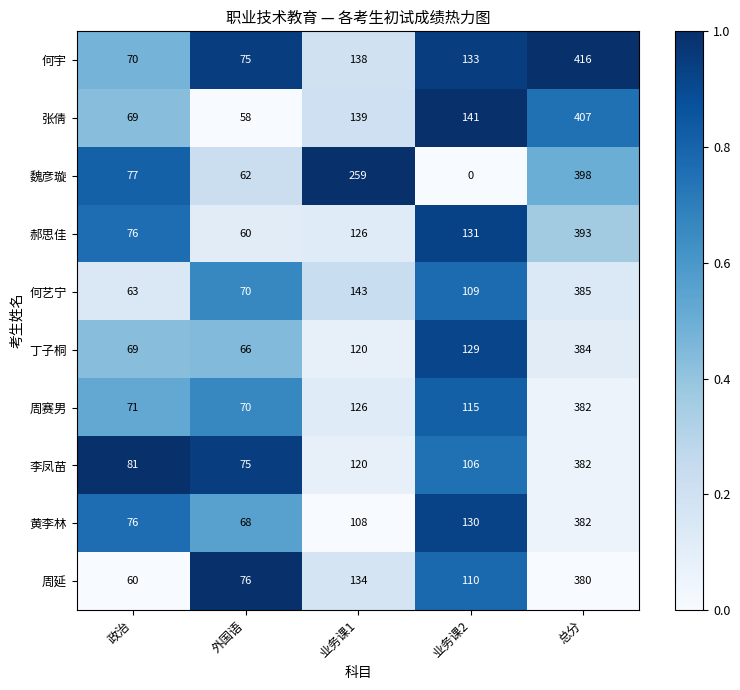

What is the average value of the 丁子桐 series?

154